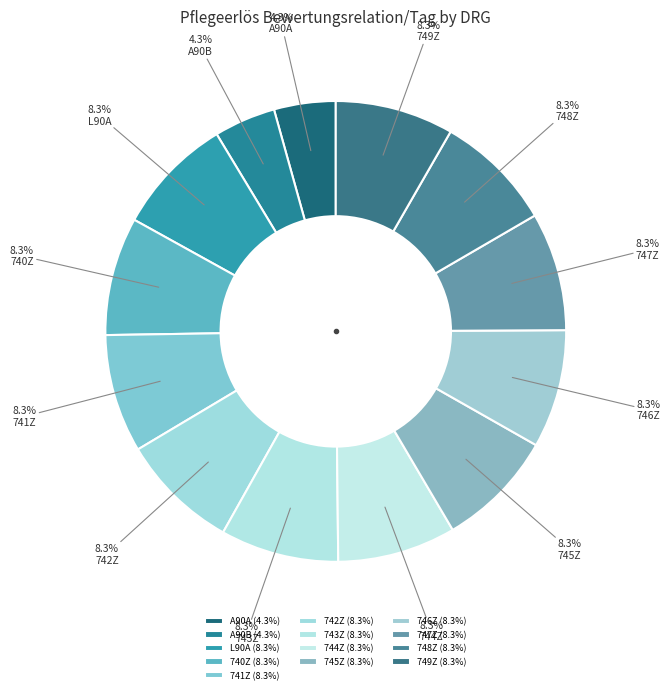

How many slices are in this pie chart?

13